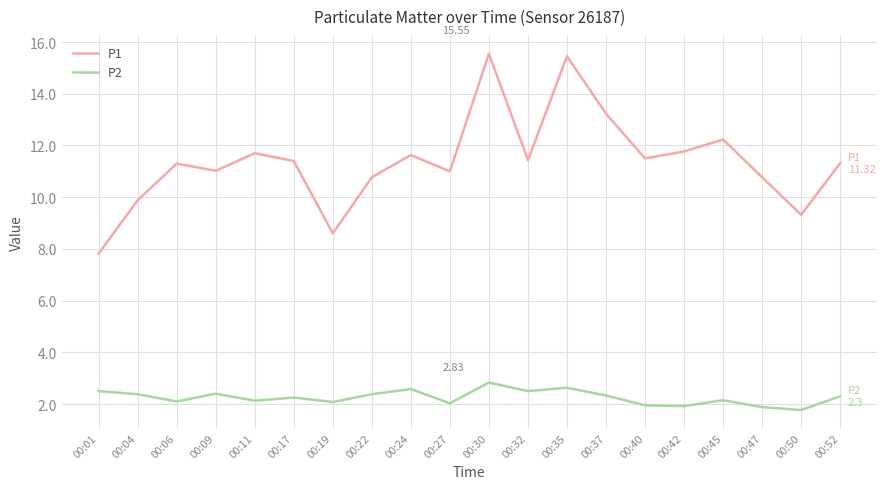

True or false: P1 and P2 cross at least once.

False